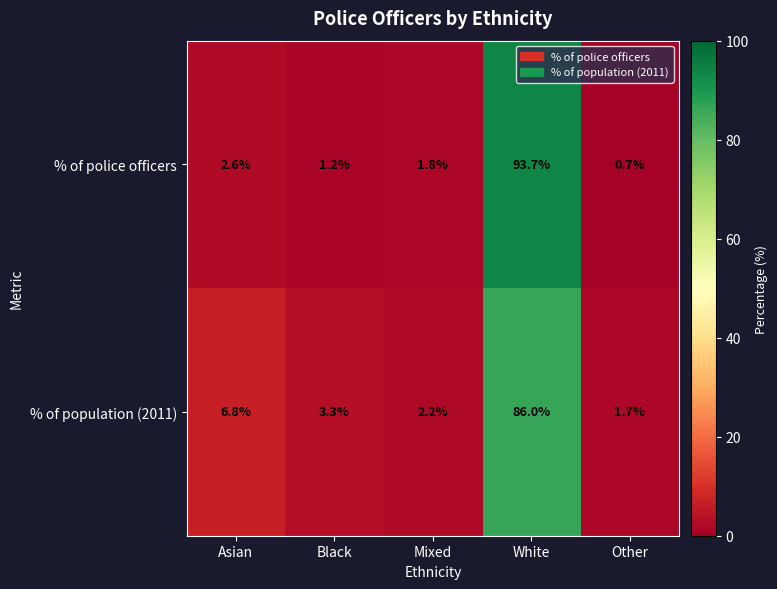

What is the average value of the % of police officers series?

20.0